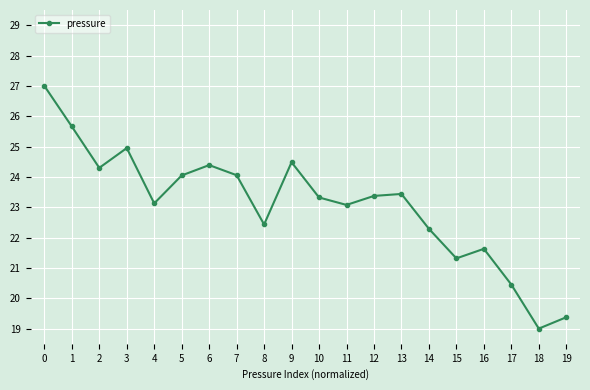

The value at 17 is 7.1. True or false?

False